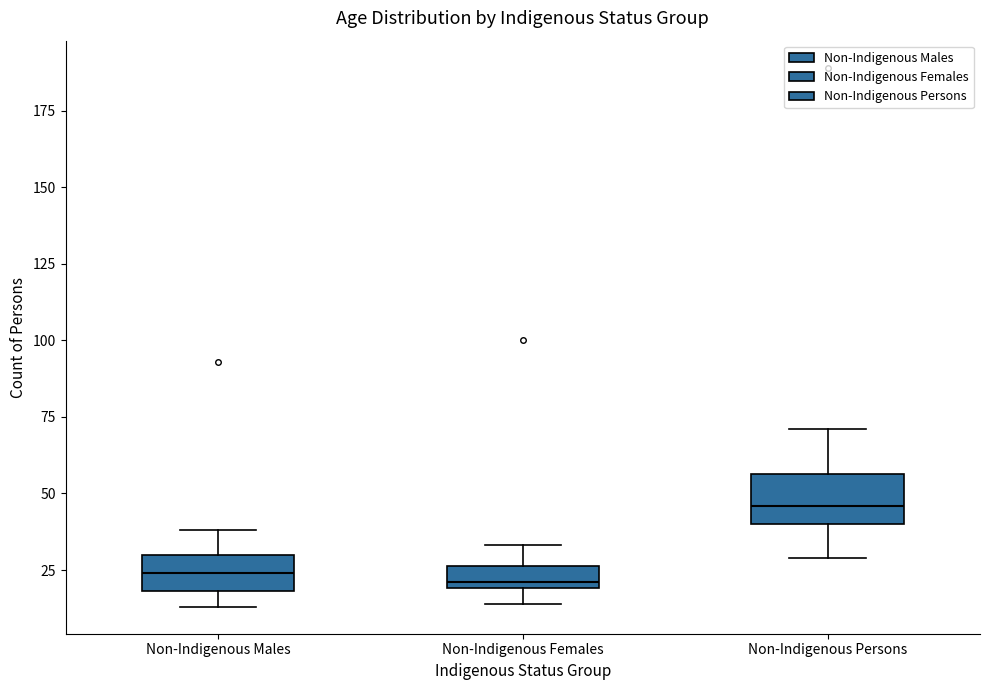

Where is the upper edge of the box for Non-Indigenous Persons on the y-axis? The values are not printed on the chart, so give them approximately, as read against the axis.

55